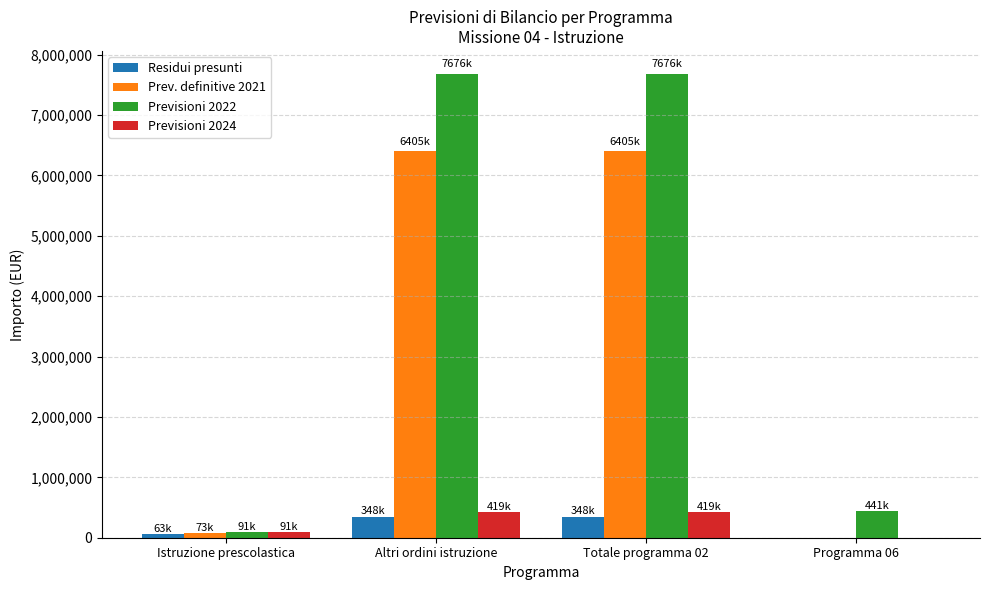

The value of Previsioni 2024 at Programma 06 is 0.0. True or false?

True